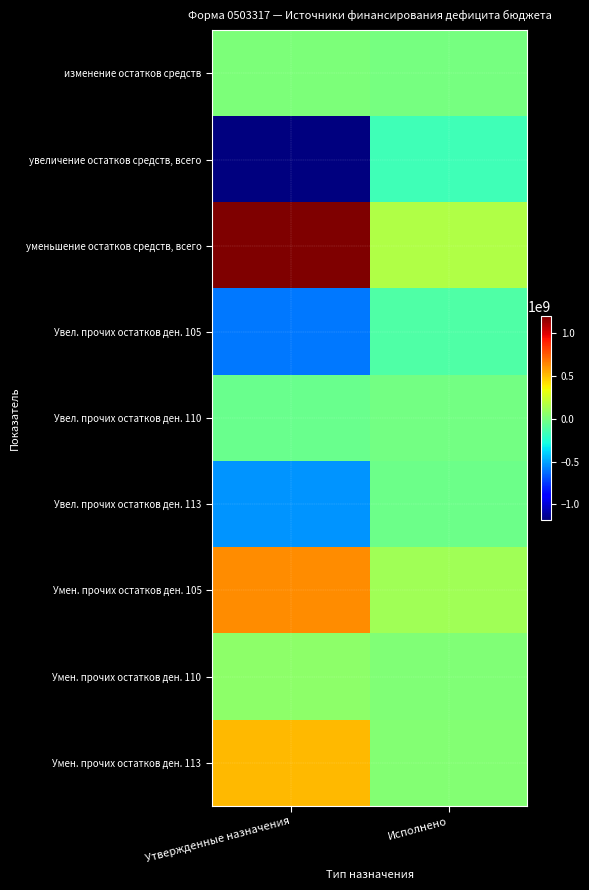

Between Исполнено and Утвержденные назначения, which is larger?

Утвержденные назначения